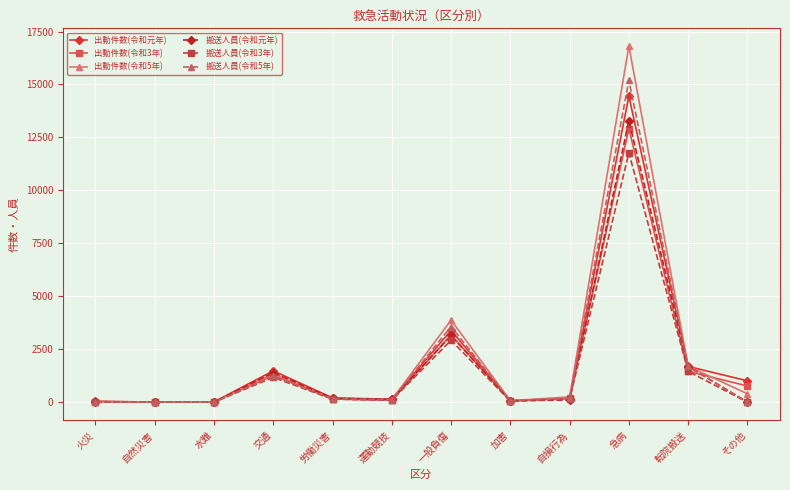

What is the average value of the 搬送人員(令和5年) series?

1850